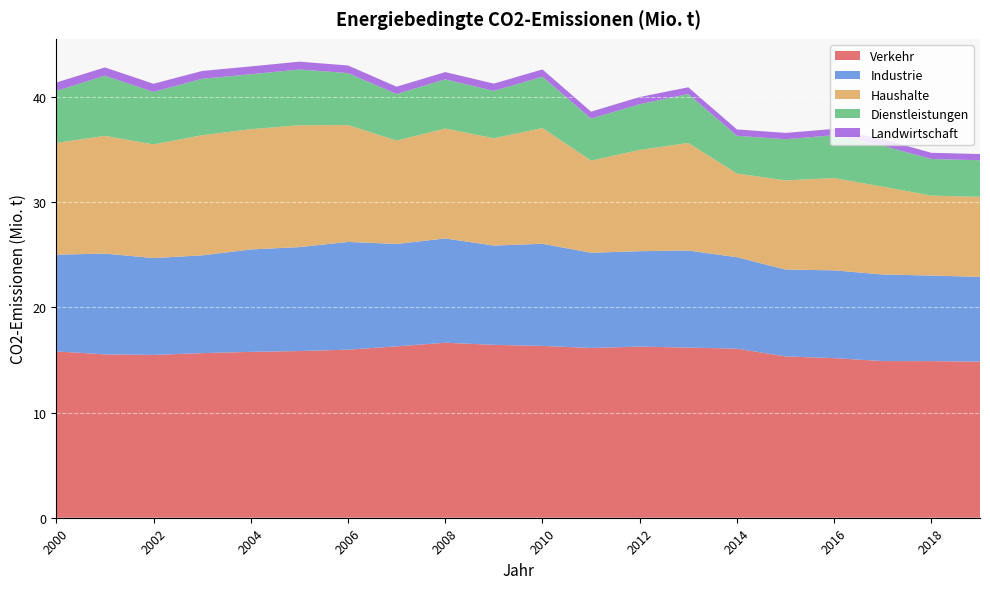

Reading left to right, list all the values displayed in this chart.

Verkehr: 15.8	15.5	15.5	15.7	15.8	15.9	16.0	16.3	16.6	16.4	16.3	16.2	16.3	16.2	16.1	15.3	15.2	14.9	14.9	14.8
Industrie: 9.2	9.6	9.2	9.3	9.7	9.9	10.2	9.7	9.9	9.4	9.7	9.1	9.1	9.2	8.7	8.3	8.4	8.2	8.1	8.1
Haushalte: 10.6	11.2	10.8	11.4	11.4	11.6	11.1	9.8	10.5	10.2	11.0	8.8	9.6	10.2	8.0	8.5	8.8	8.4	7.6	7.6
Dienstleistungen: 4.9	5.7	5.0	5.4	5.2	5.3	4.9	4.4	4.7	4.5	4.9	4.0	4.3	4.7	3.6	3.9	4.1	3.9	3.5	3.5
Landwirtschaft: 0.8	0.8	0.8	0.7	0.7	0.7	0.7	0.7	0.7	0.7	0.7	0.7	0.7	0.6	0.6	0.6	0.6	0.6	0.6	0.6